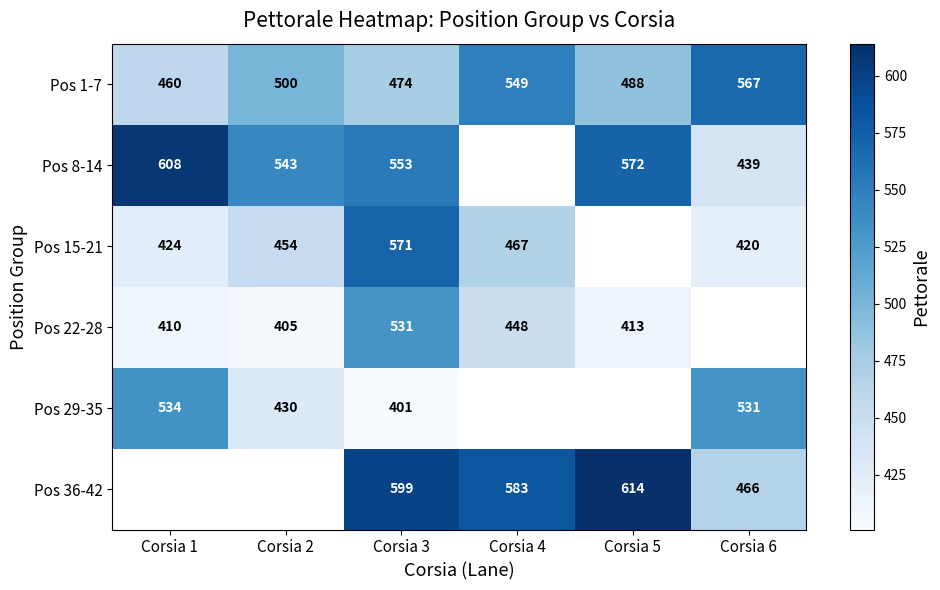

What is the total value across all series at Corsia 3?

3129